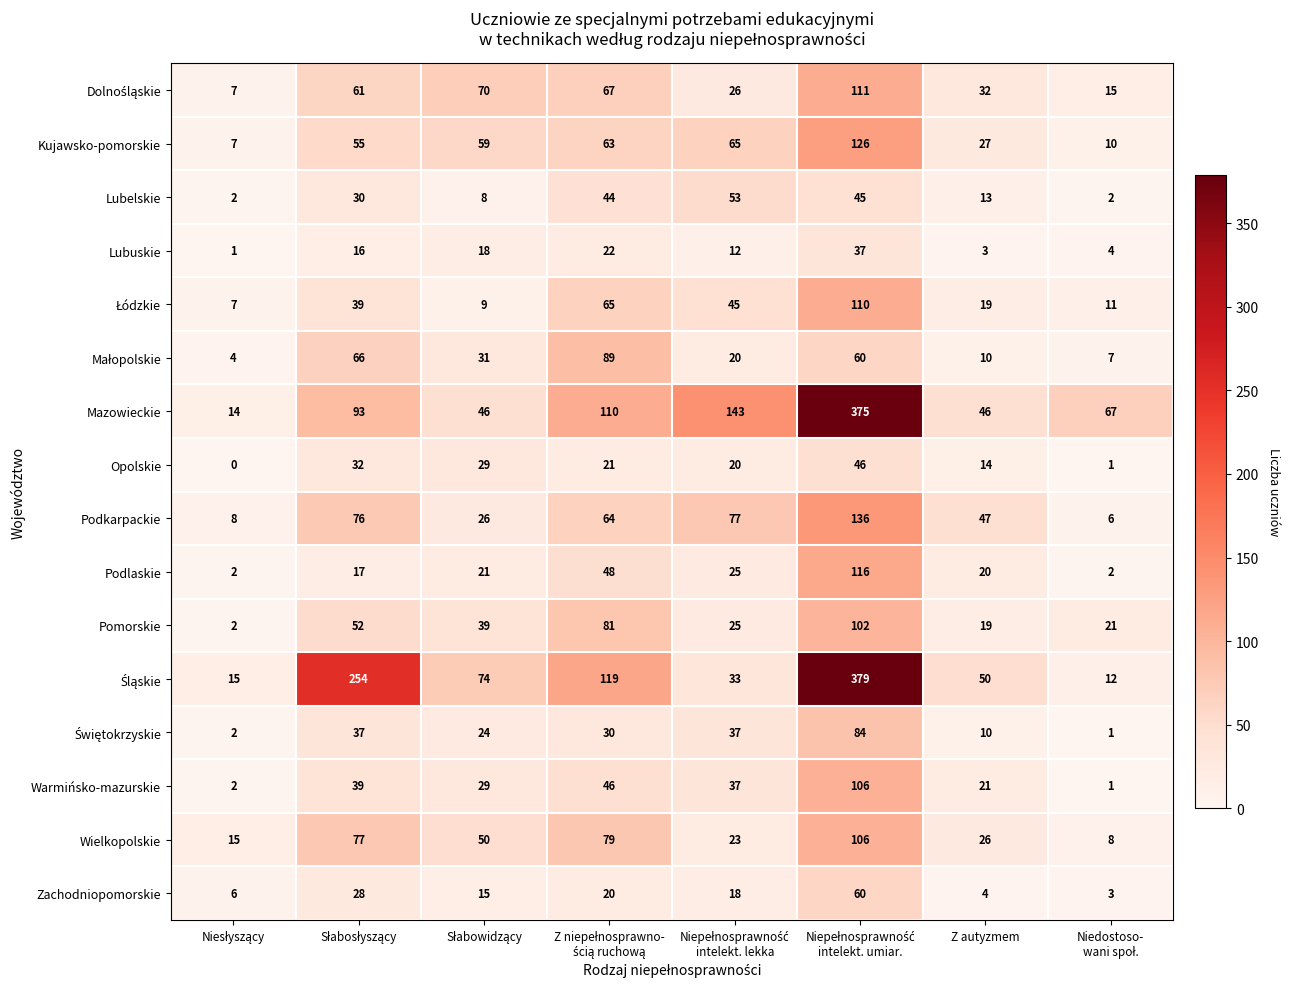

At how many categories does at least one series exceed 33?

7